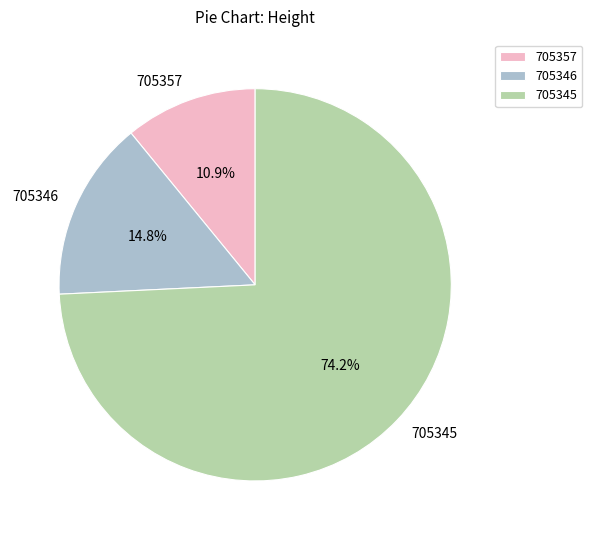

Count the number of slices in the pie.

3